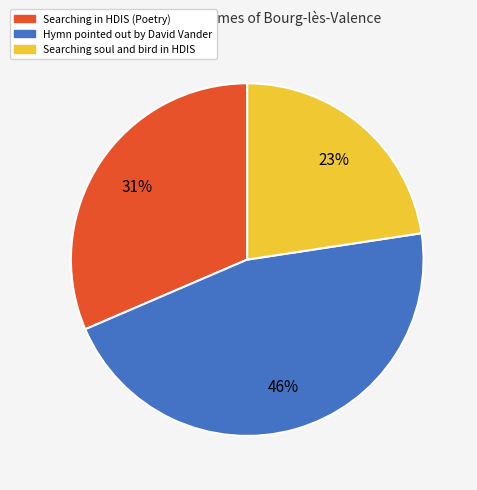

Does any single category account for the majority?

No